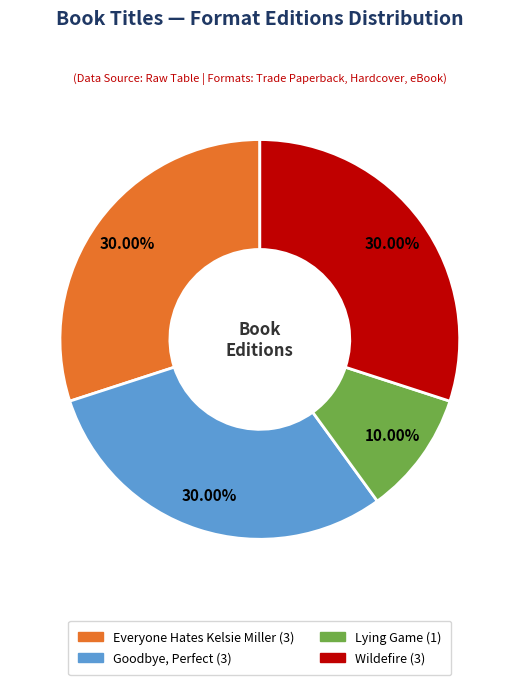

Do Everyone Hates Kelsie Miller (3) and Goodbye, Perfect (3) together represent more than half of the pie?

Yes